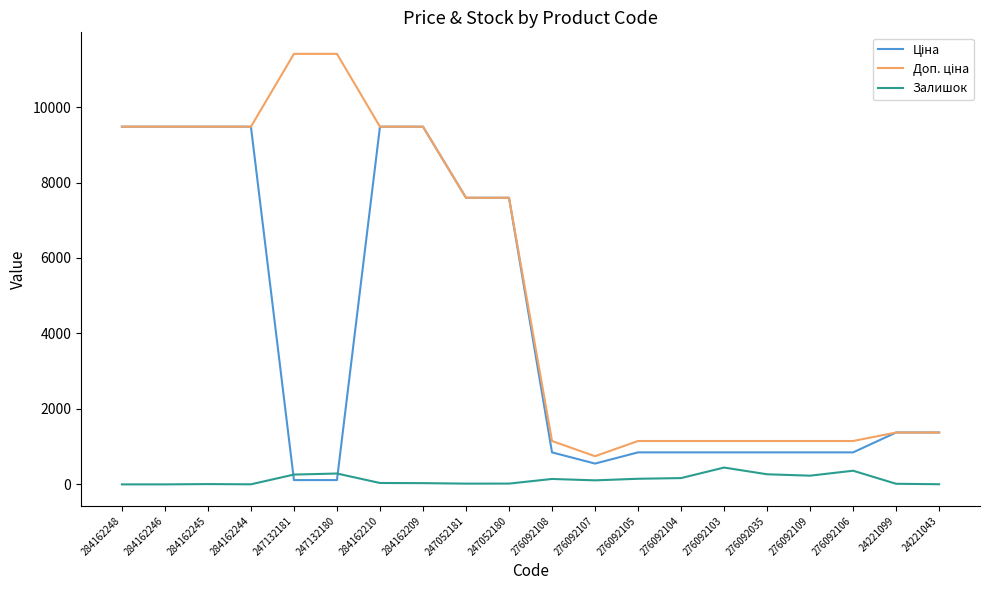

What is the spread (max minus min) of values at 284162248?

9480.1